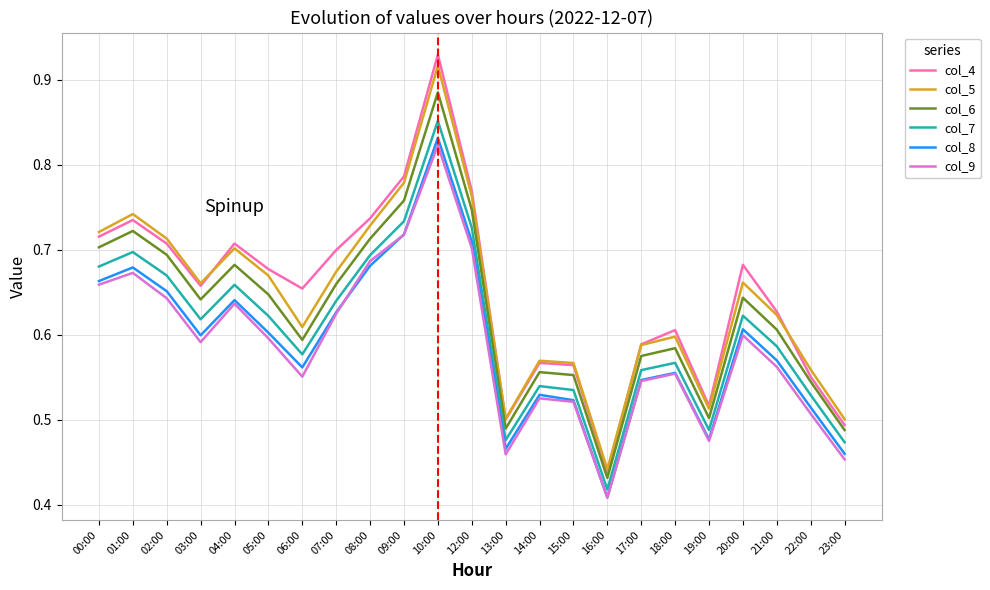

At which label is col_6 closest to 0?

16:00